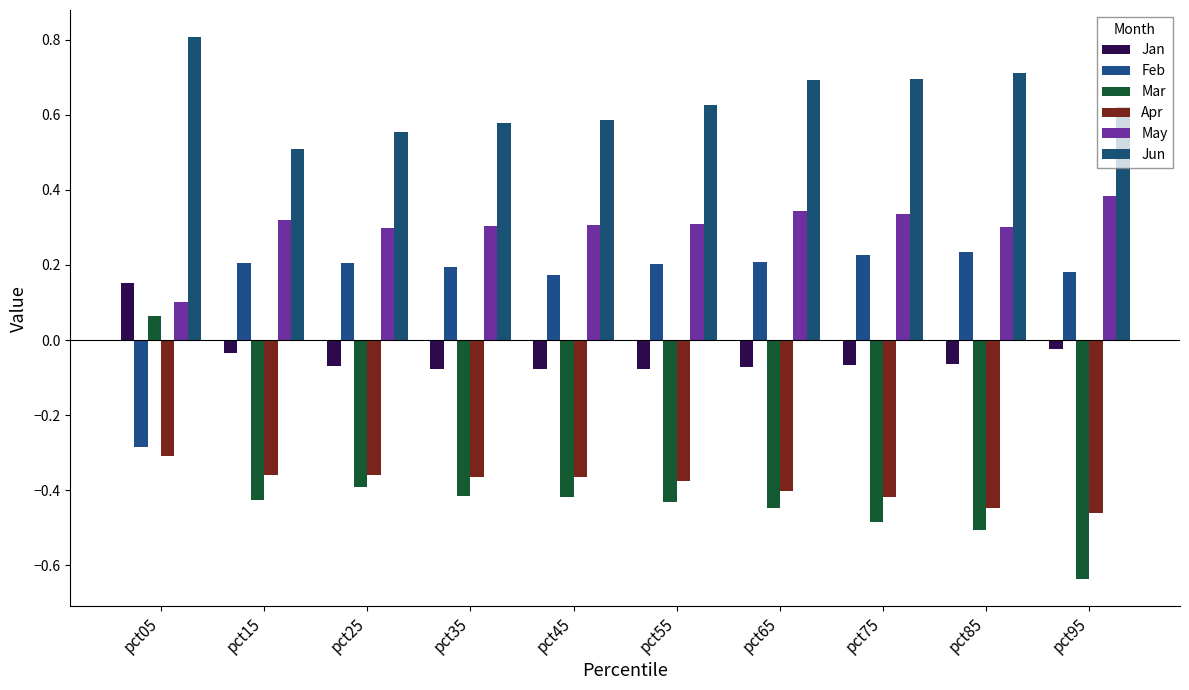

At which category is the sum across all series the highest?

pct05